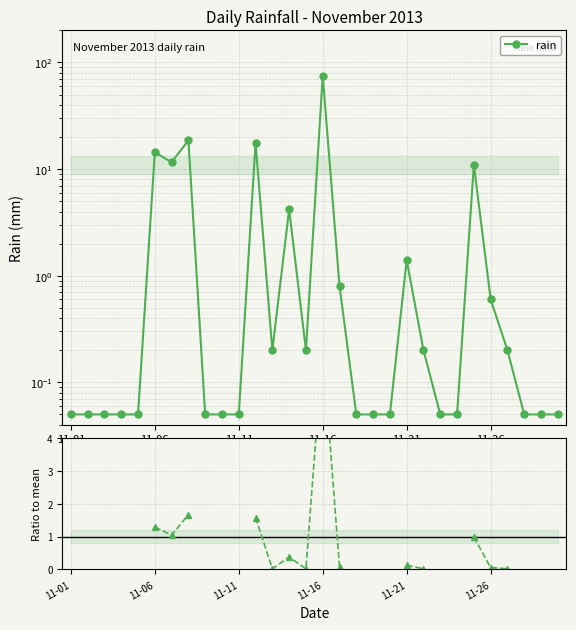

At how many categories does at least one series exceed 28?

1